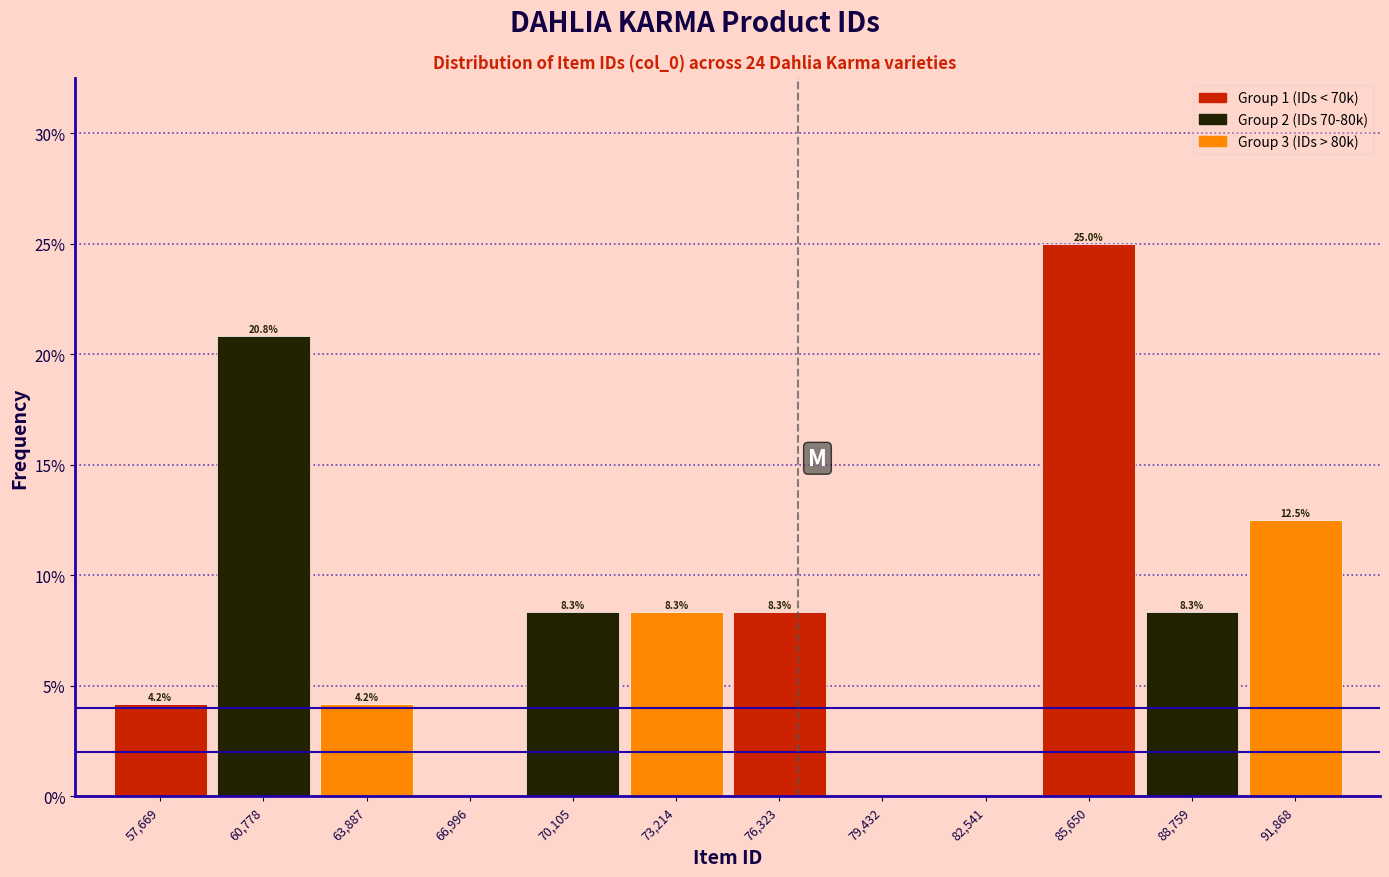

Which range on the x-axis has the tallest bar?

84000 to 87000